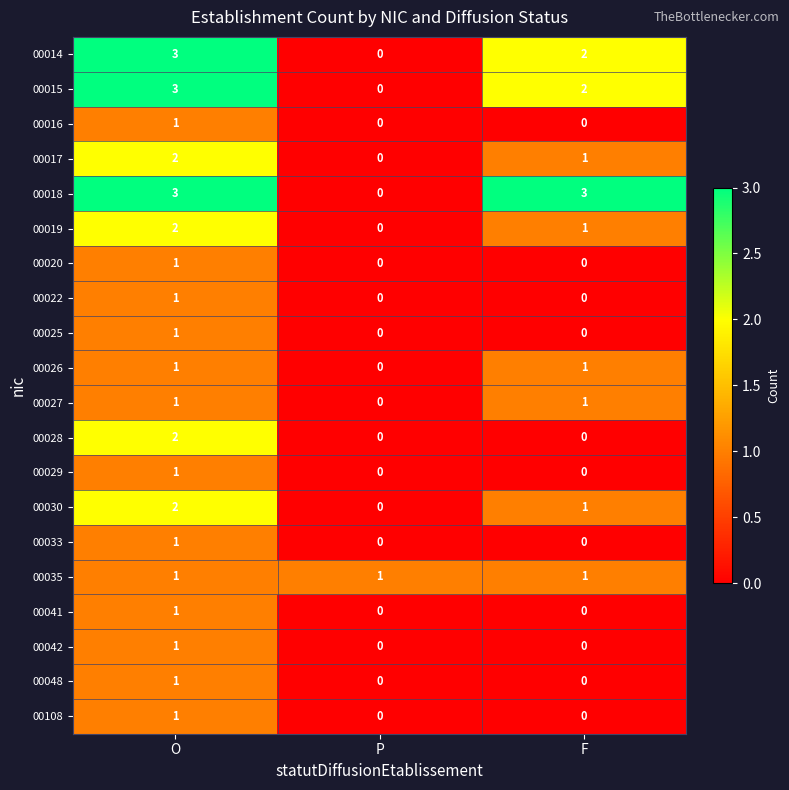

What is the difference between the highest and lowest values at F?

3